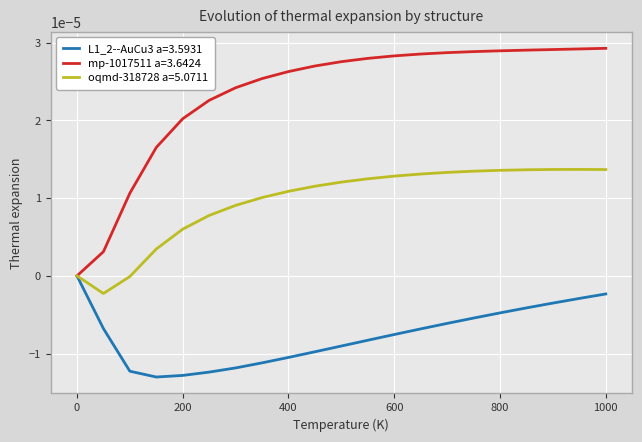

Which series has the largest range (max minus min)?

mp-1017511 a=3.6424